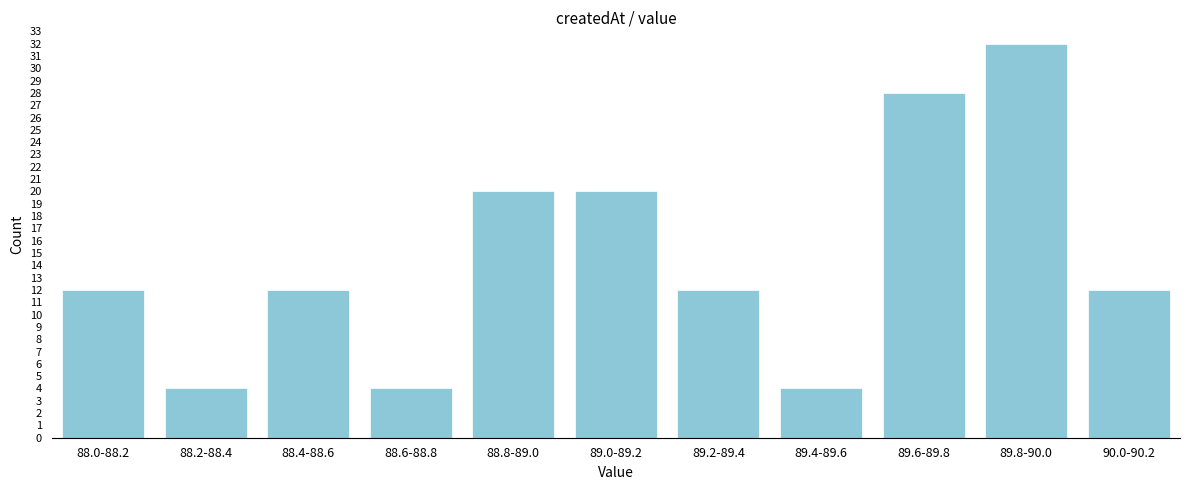

Reading left to right, extract all data points from this chart.

12	4	12	4	20	20	12	4	28	32	12